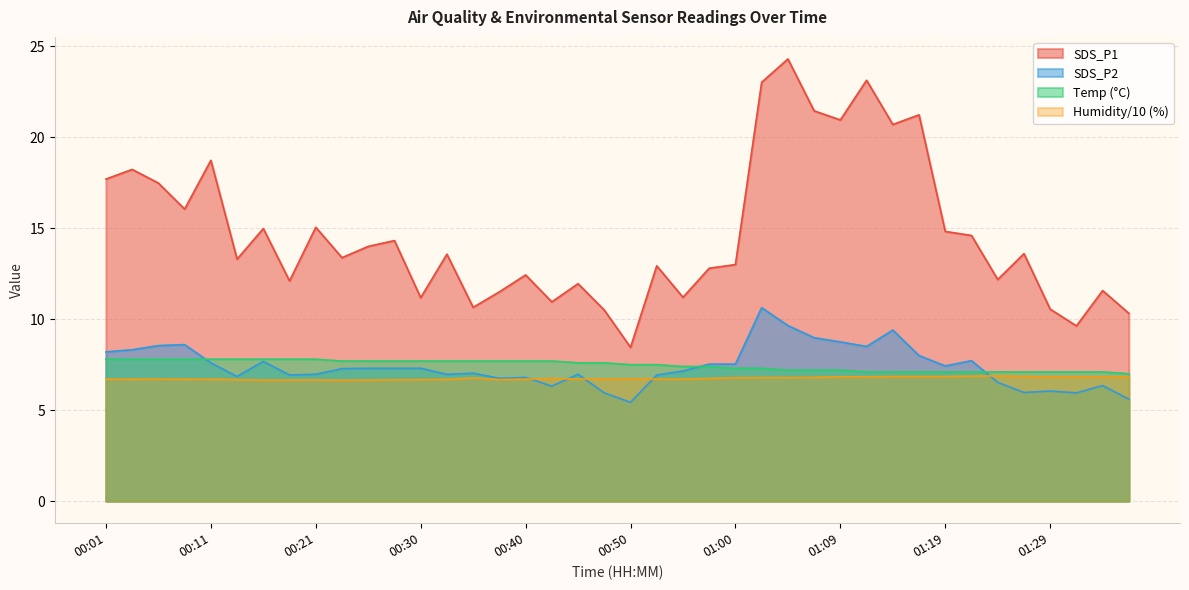

Which series has the largest range (max minus min)?

SDS_P1